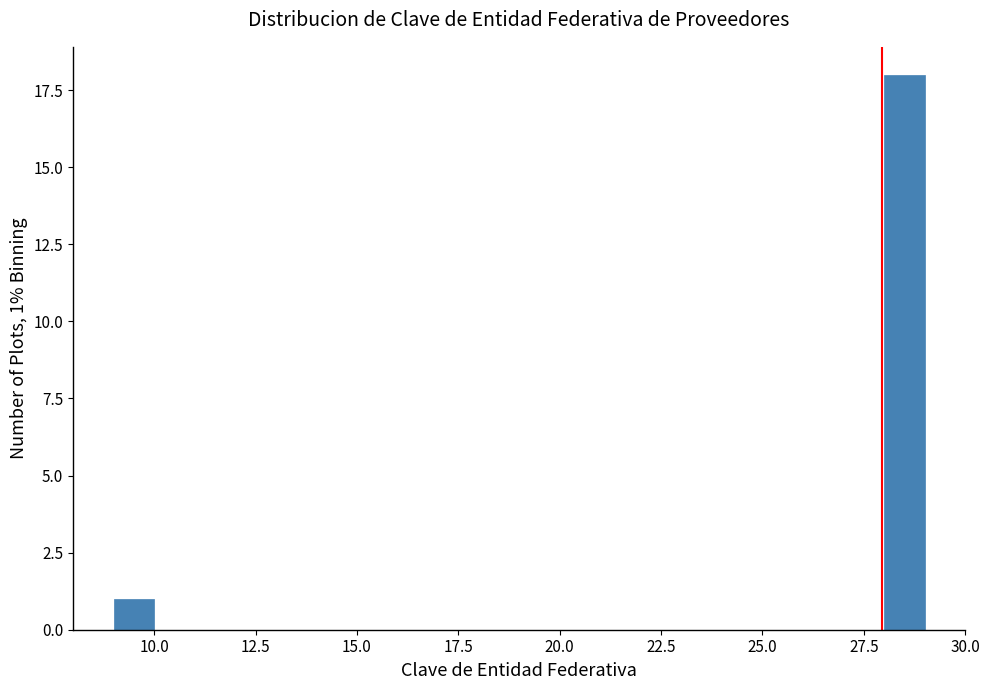

Around what value on the x-axis is the tallest bar? Give the approximate position of its centre, as read against the axis.

28.5